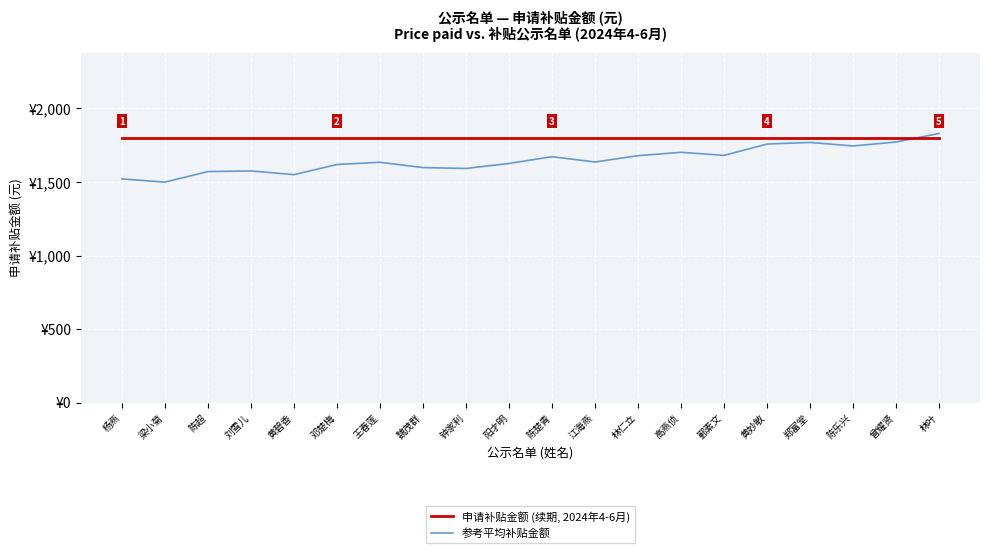

At which category does 参考平均补贴金额 reach its first local peak?

刘雪儿